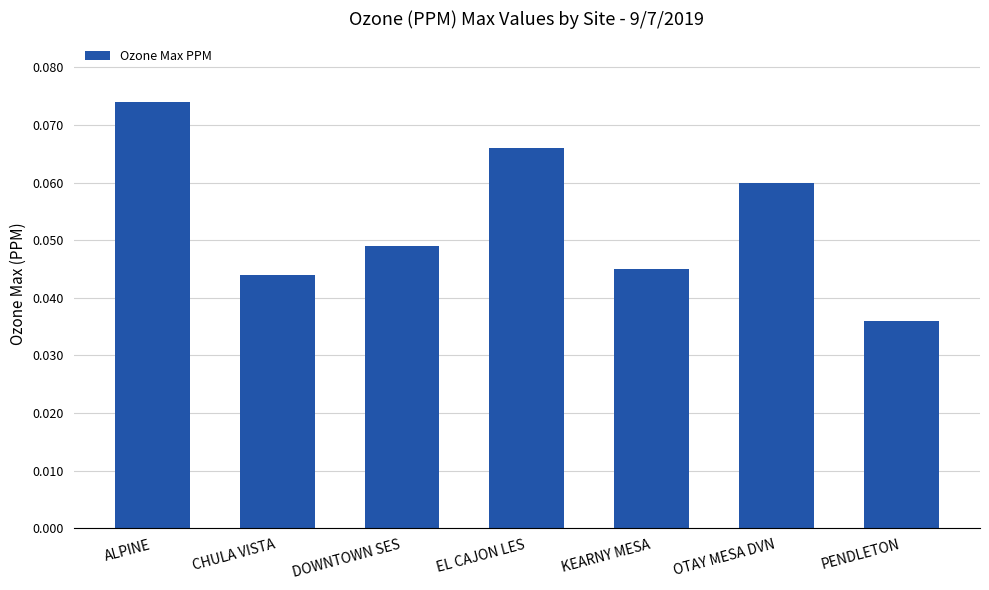

List the labels in order of value, smallest first.

PENDLETON, CHULA VISTA, KEARNY MESA, DOWNTOWN SES, OTAY MESA DVN, EL CAJON LES, ALPINE